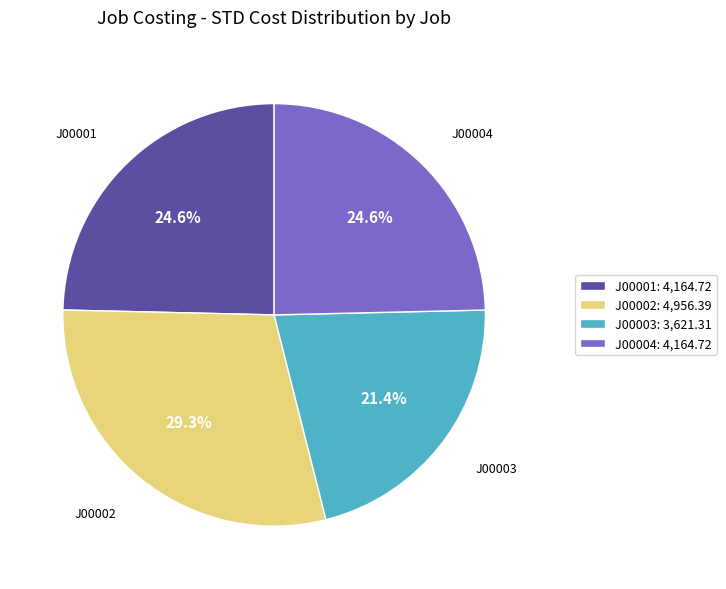

Does J00002 account for over 50% of the chart?

No